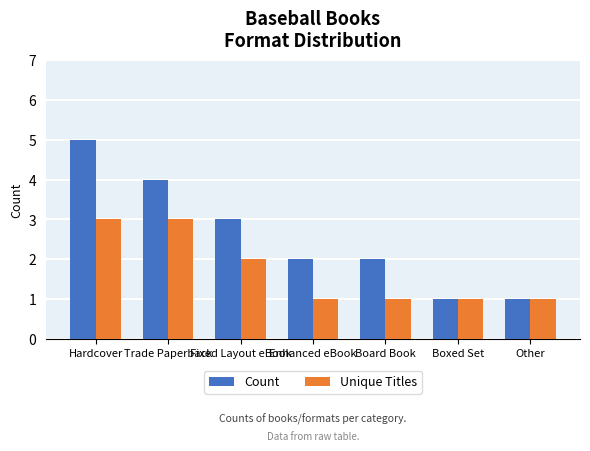

Are the bars grouped side by side (vs. stacked)?

Yes